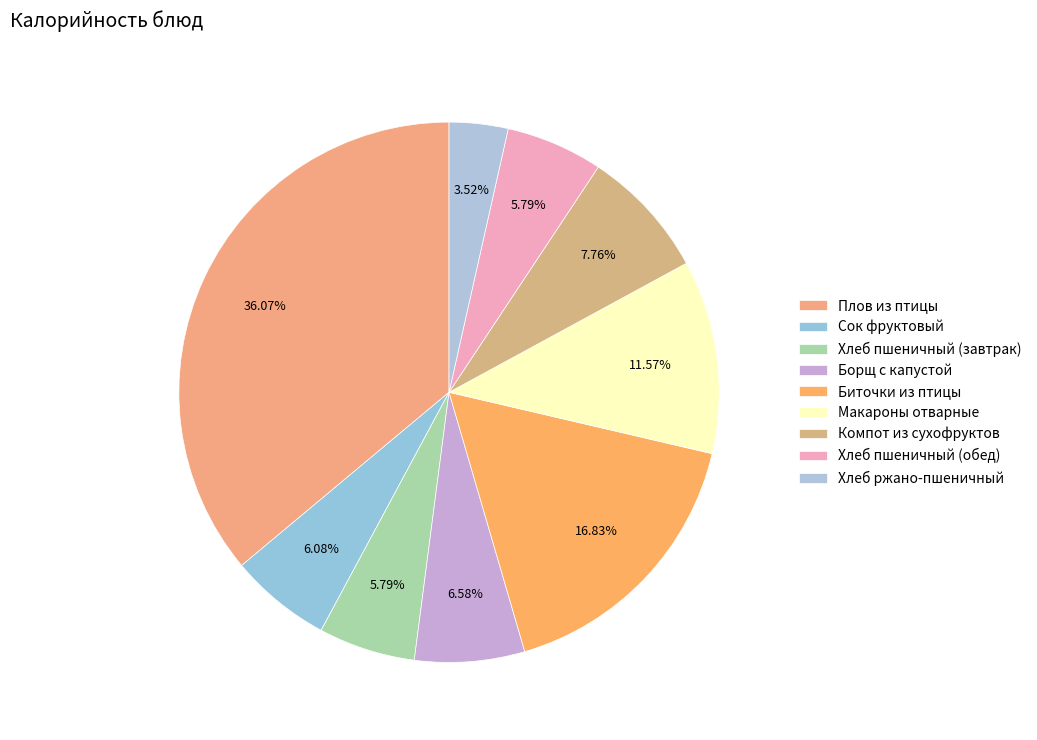

Is it true that Биточки из птицы is 23% of the pie?

False